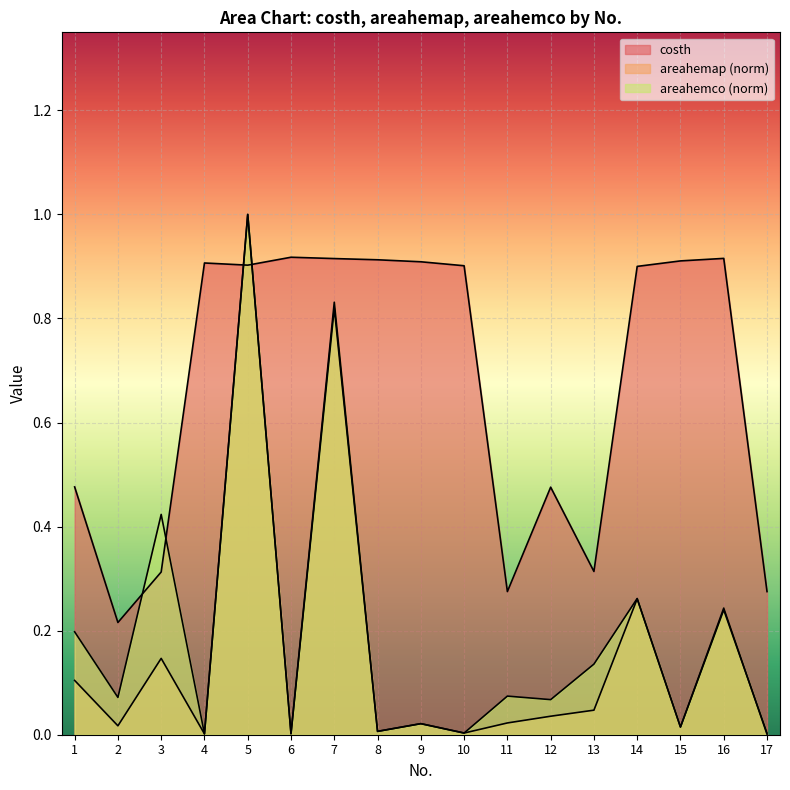

What are all the series names shown in the legend?

costh, areahemap, areahemco